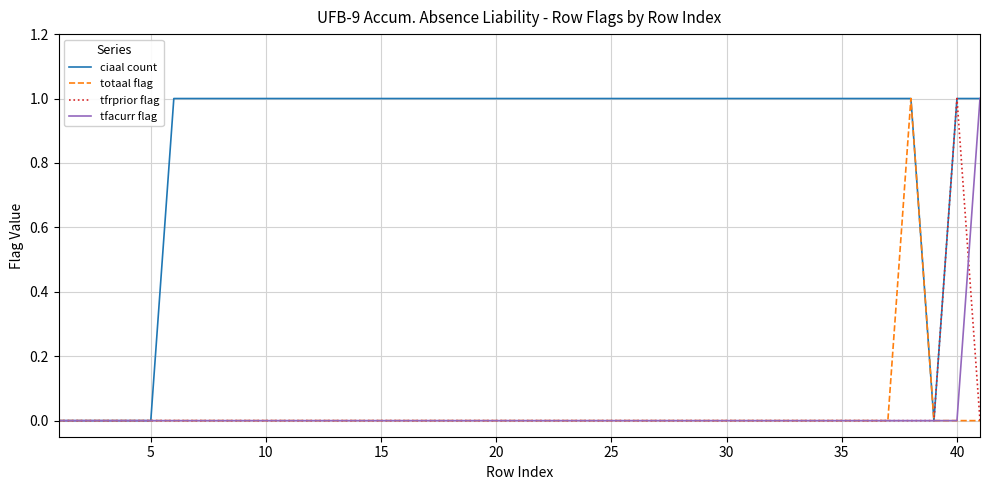

Which series has the largest total across all categories?

ciaal count